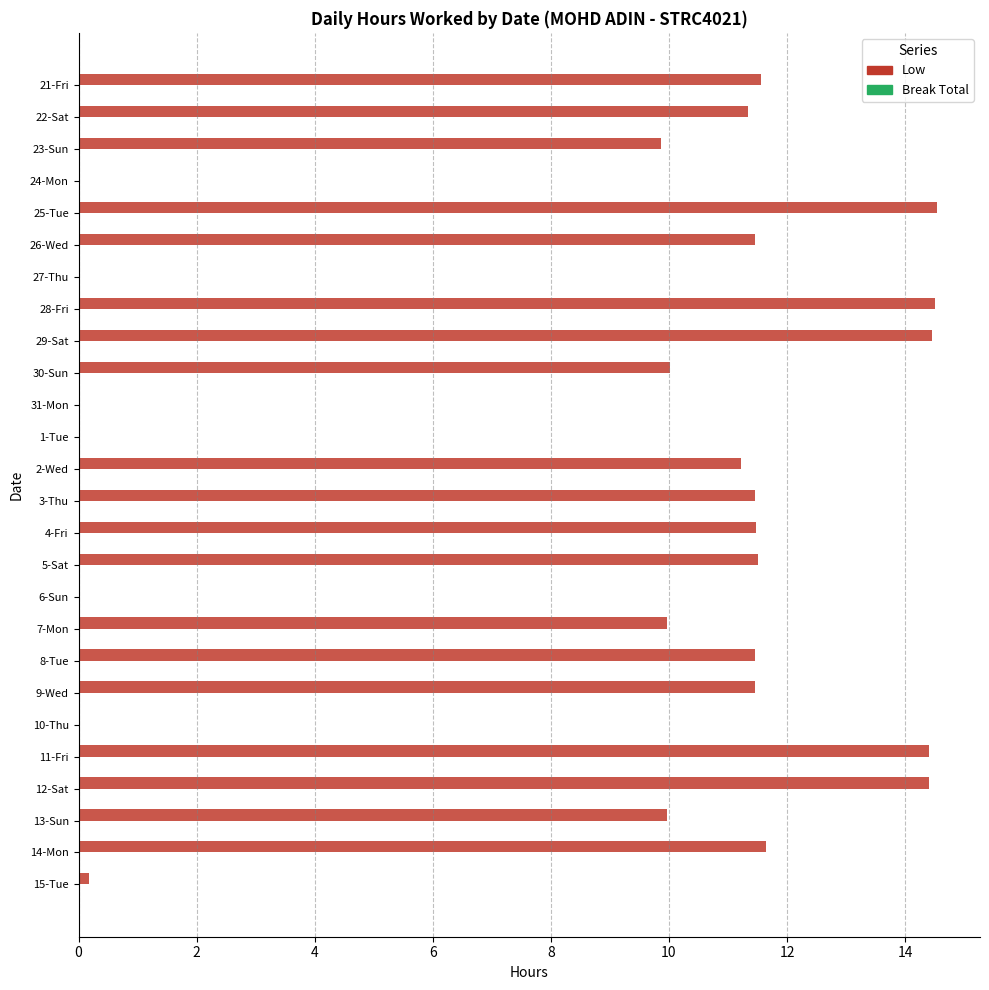

The chart shows a value of 15.4 at 5-Sat. True or false?

False